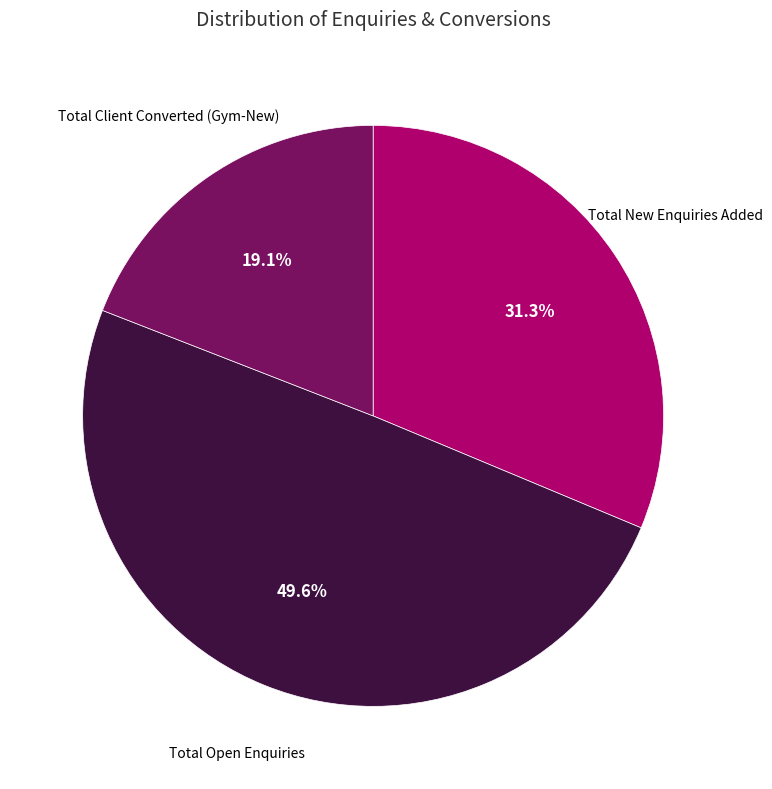

What is the smallest slice in the pie chart?

Total Client Converted (Gym-New)